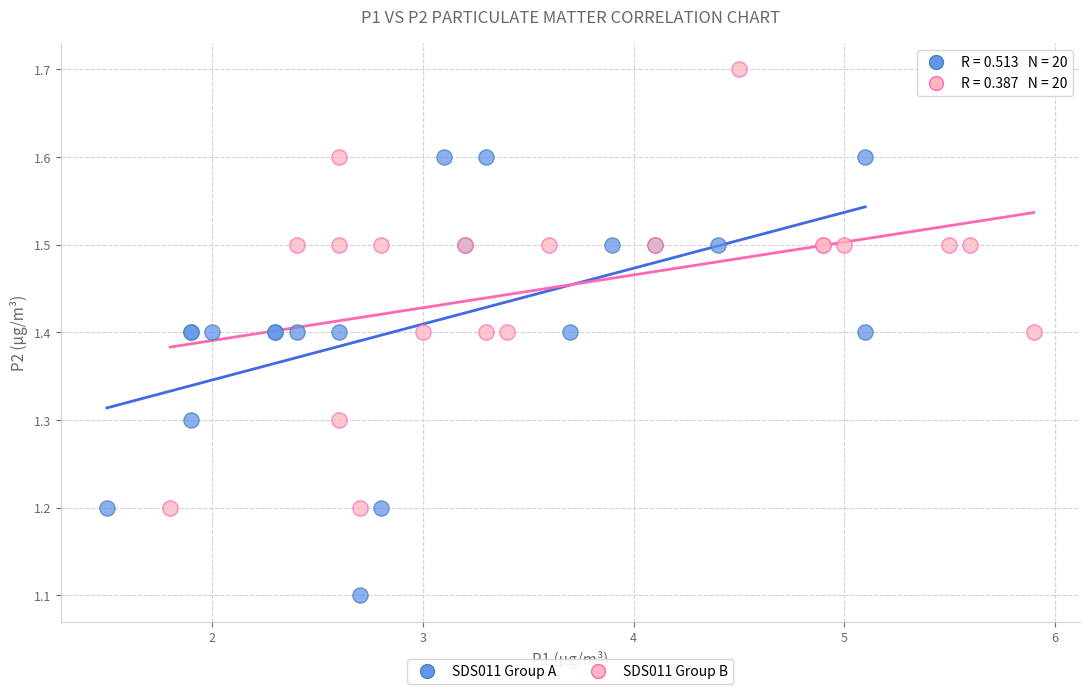

Which series contains the lowest Y value?

SDS011 Group A